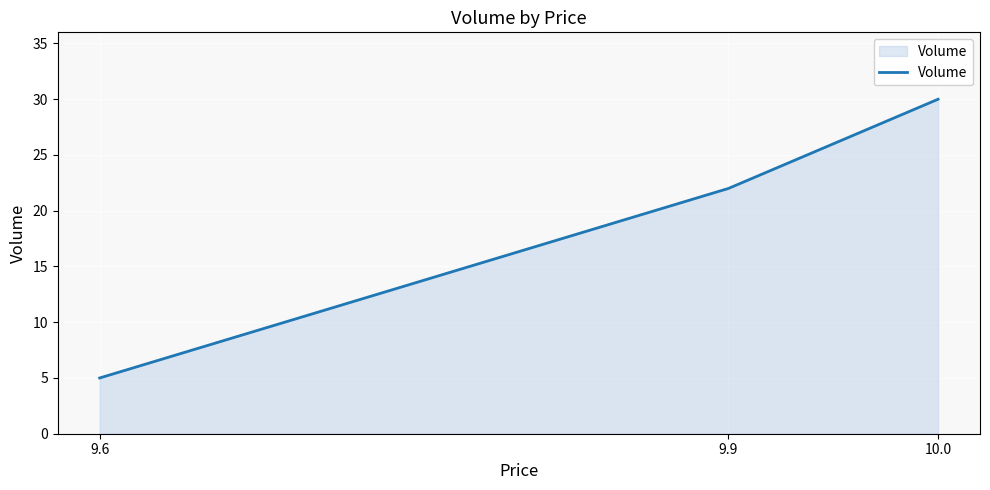

Rank the categories by value from lowest to highest.

9.6, 9.9, 10.0